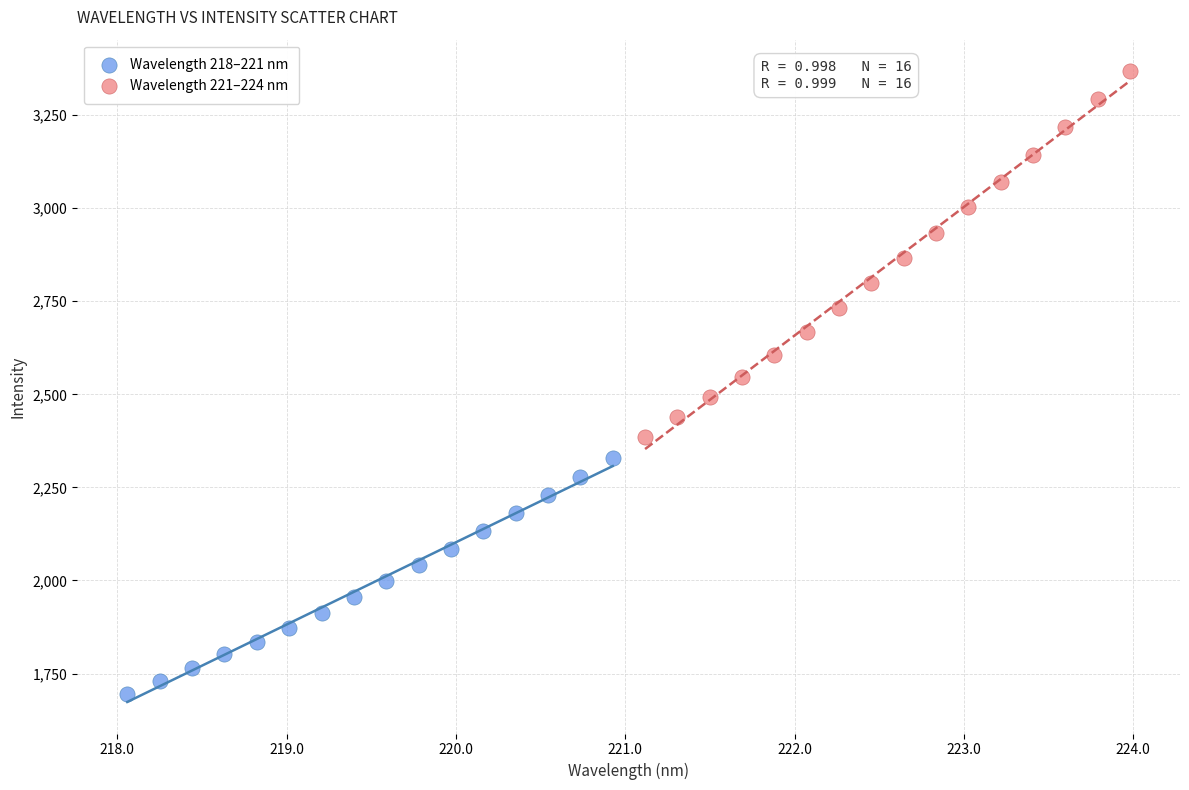

Which series contains the lowest Y value?

Wavelength 218–221 nm